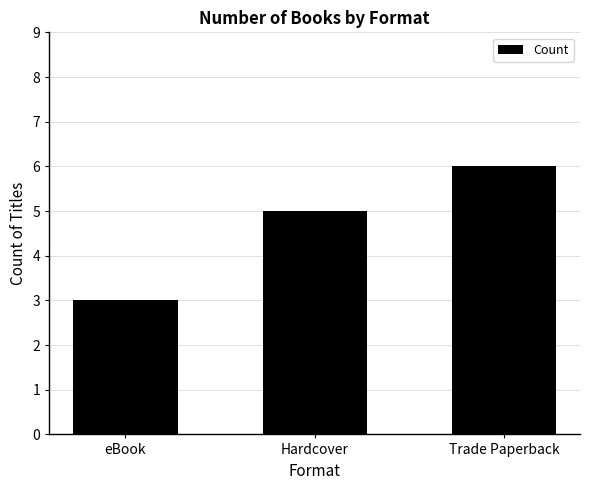

How many values are between 3 and 6?

3